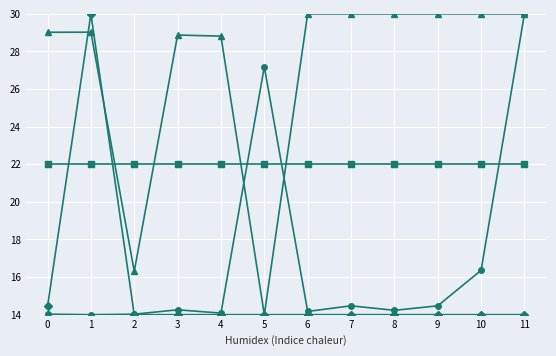

What is the spread (max minus min) of values at 10?

16.0